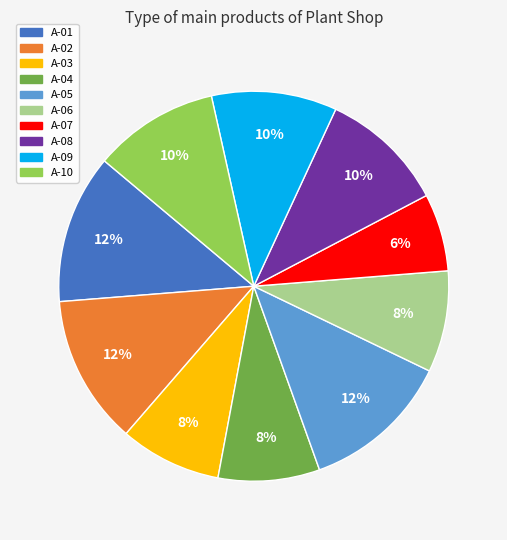

Do A-10 and A-06 together represent more than half of the pie?

No